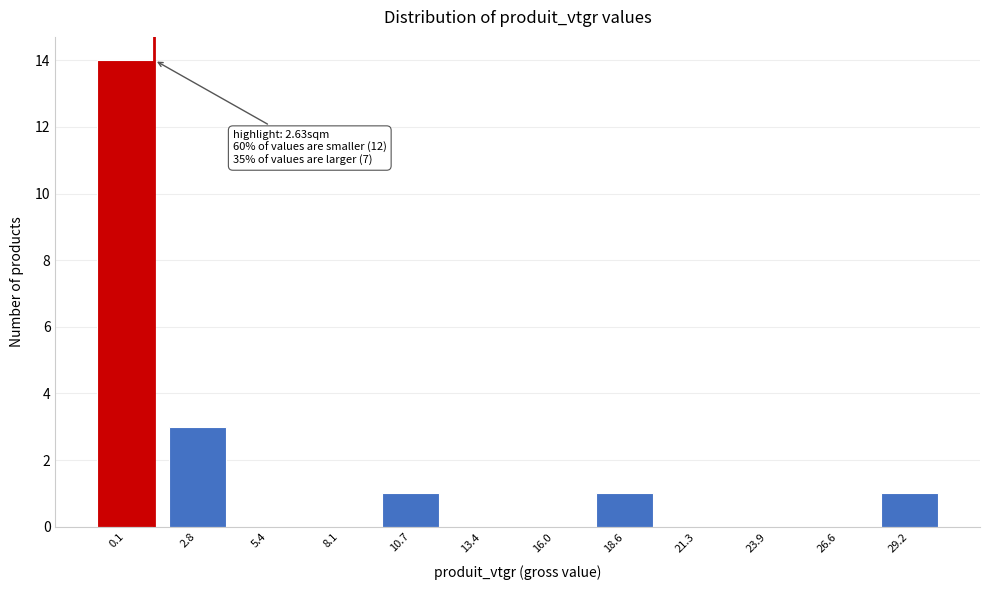

Reading right to left, transcribe all the data shown in this chart.

29.2=1	26.6=0	23.9=0	21.3=0	18.6=1	16.0=0	13.4=0	10.7=1	8.1=0	5.4=0	2.8=3	0.1=14